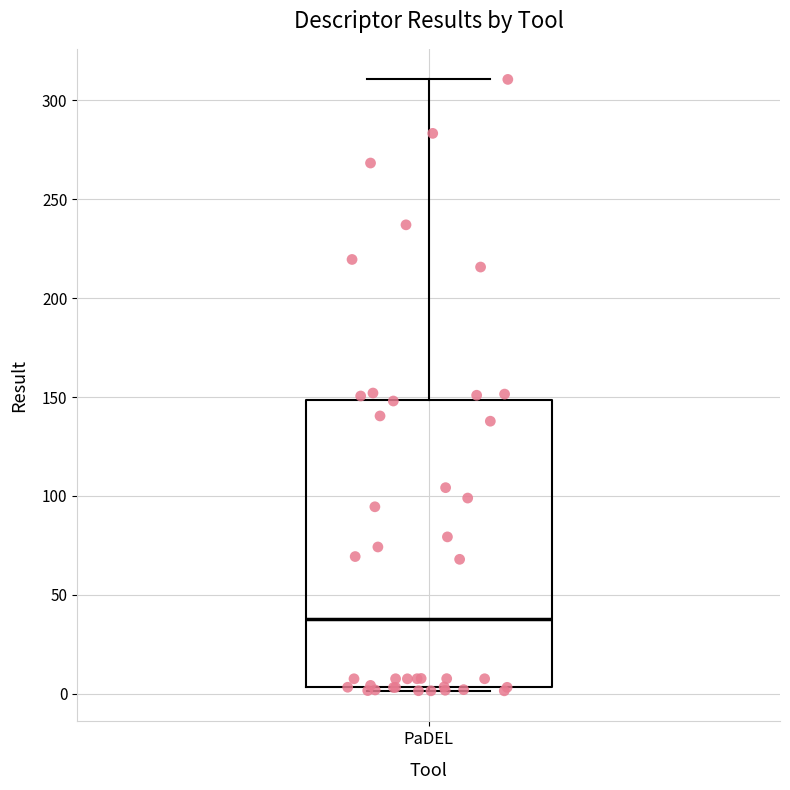

Read this box plot against the y-axis: the position of the median line, the range covered by the box, and the ends of both whiskers. The values are not printed on the chart, so give them approximately, as read against the axis.

median 40, box 5 to 150, whiskers 0 to 310